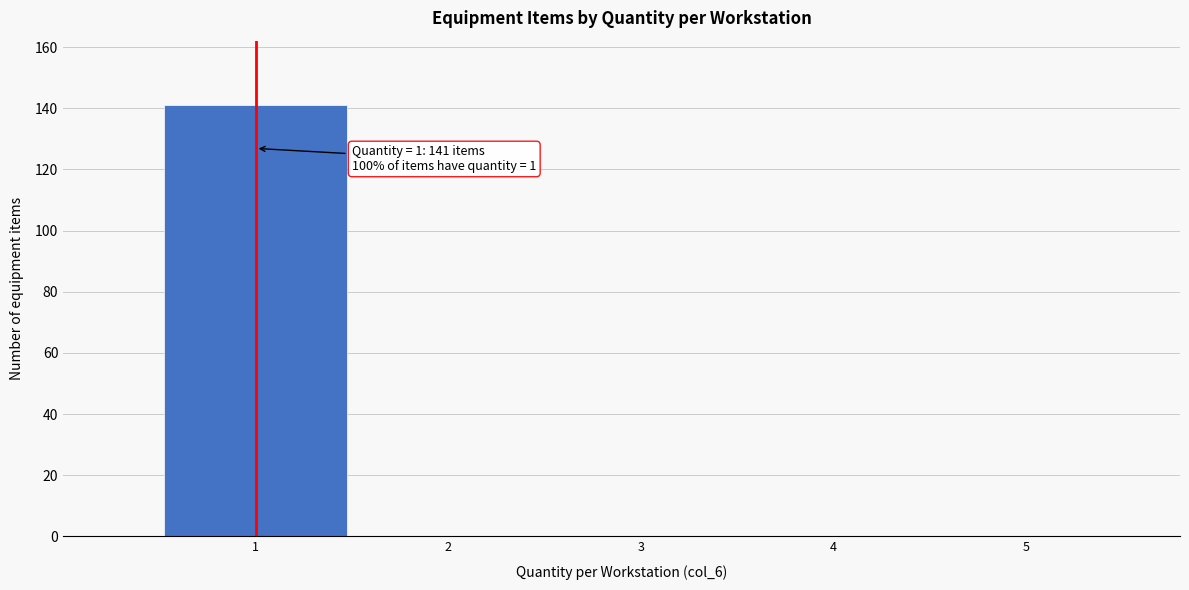

Over which range of the x-axis is the bar tallest?

0.5 to 1.5